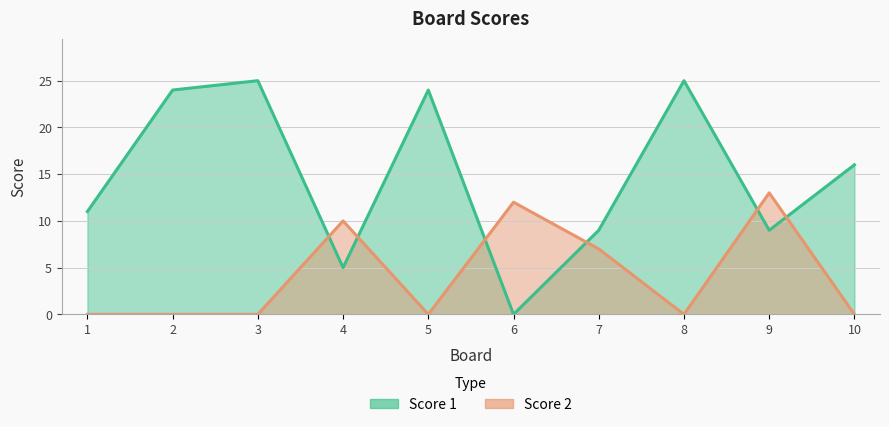

How many data points in Score 1 are above 16?

4